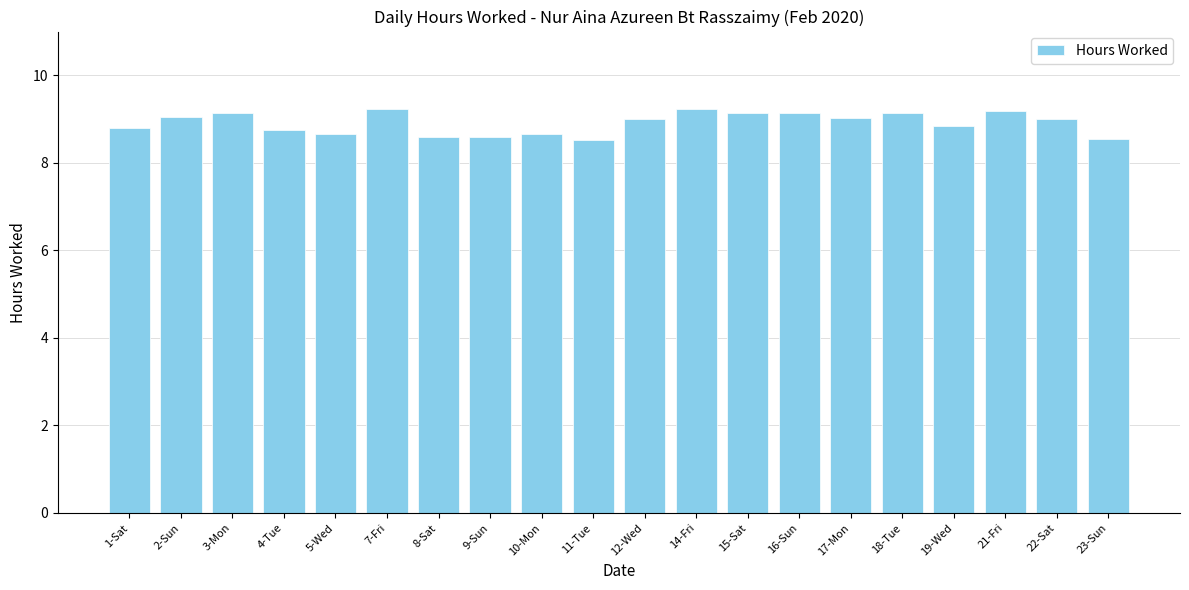

Does the chart contain stacked bars?

No